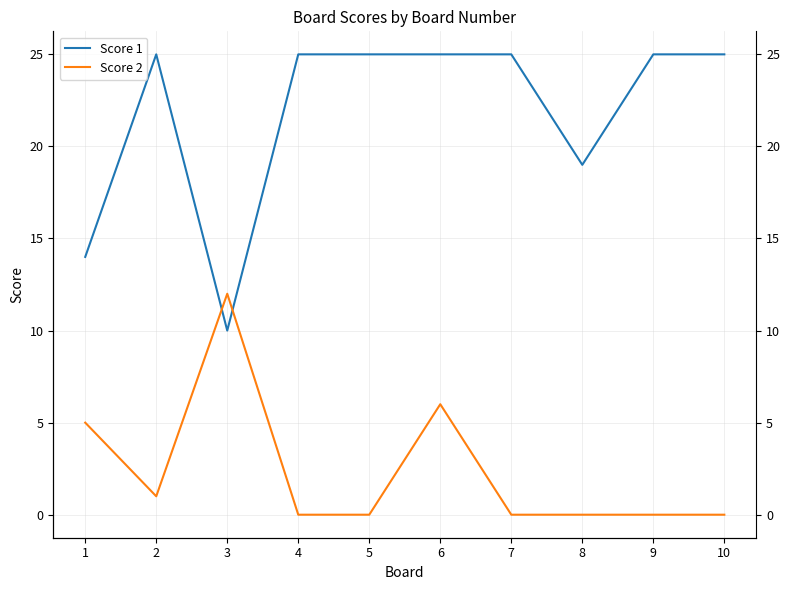

List the labels in order of Score 2 value, largest first.

3, 6, 1, 2, 4, 5, 7, 8, 9, 10